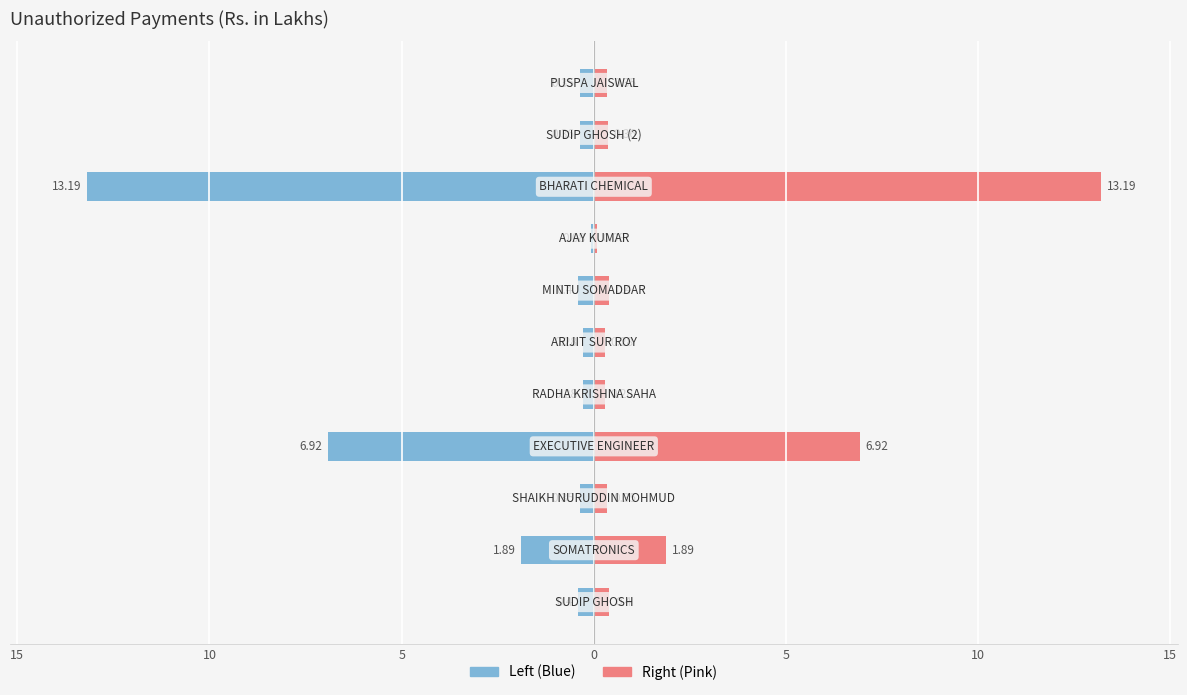

How many bars are there in each group?

2